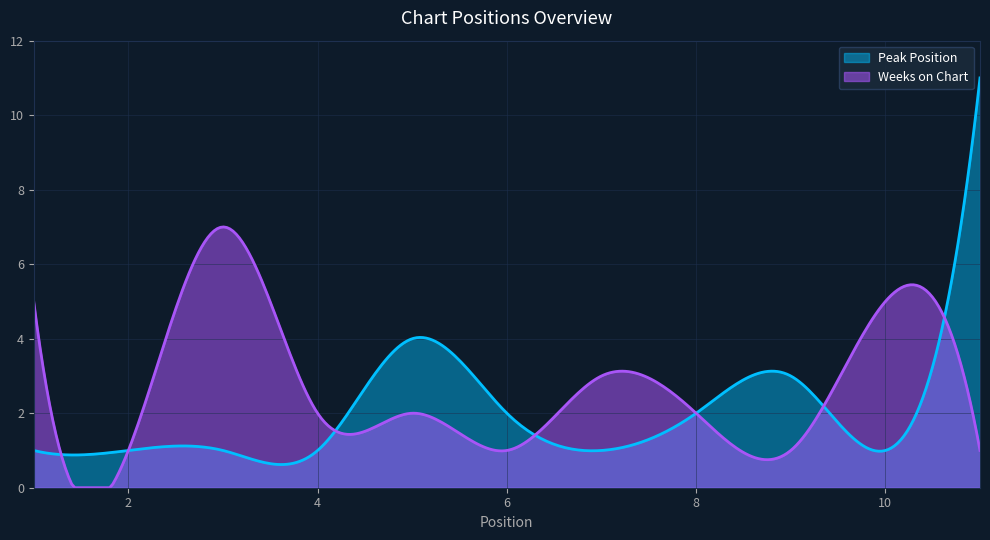

Between which two adjacent categories do Weeks on Chart and Peak Position first intersect?

4 and 5